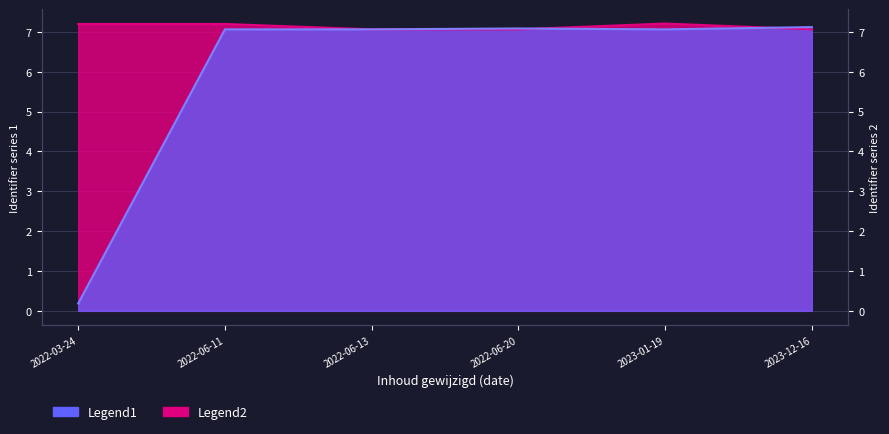

How many lines are shown in the chart?

2